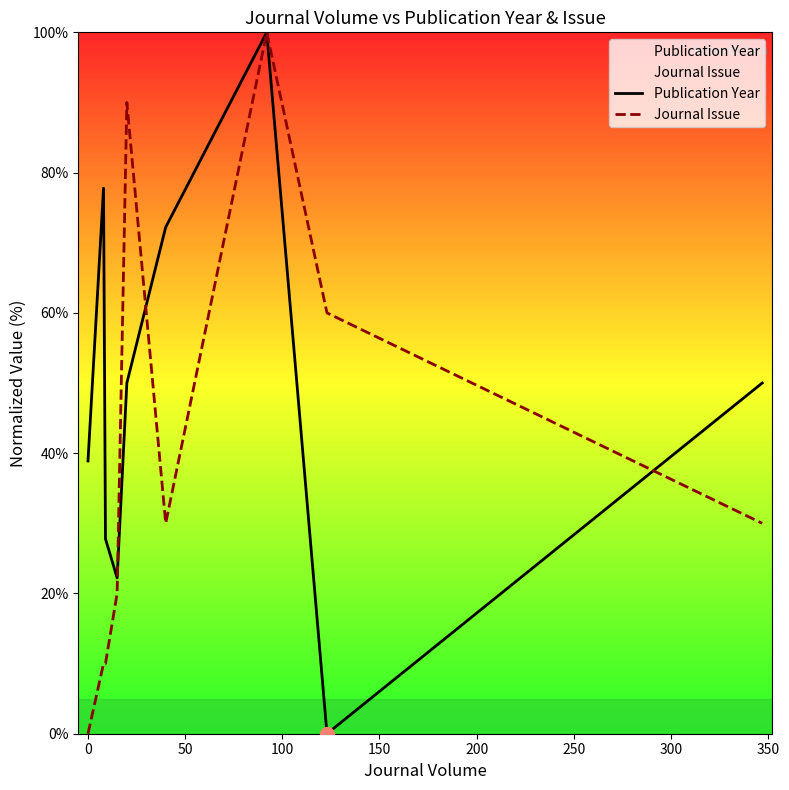

Which series contains the highest Y value?

Publication Year